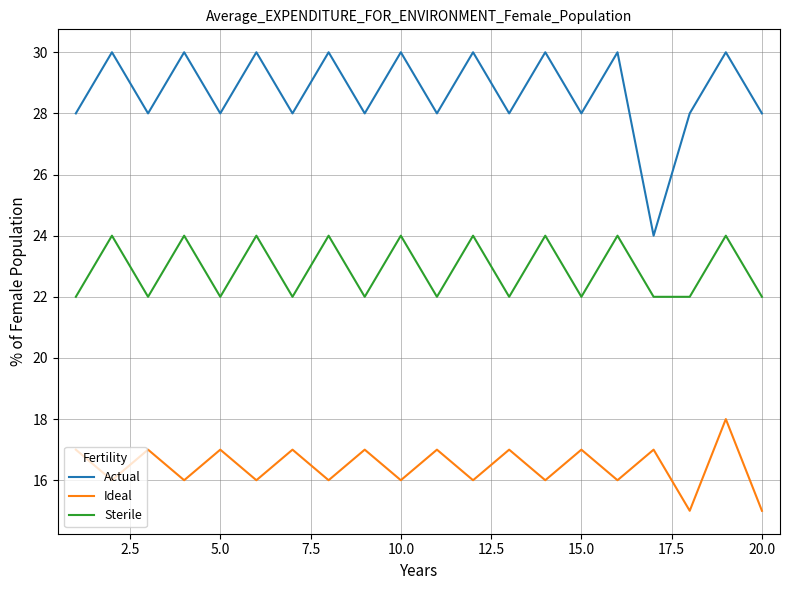

What are all the series names shown in the legend?

Actual, Ideal, Sterile